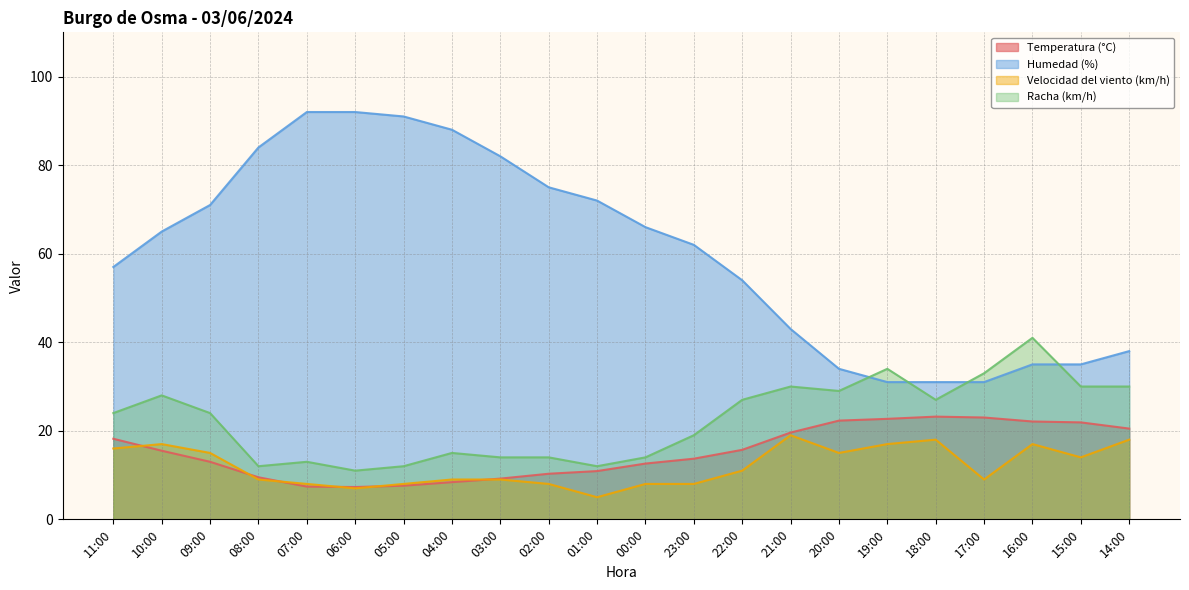

What is the difference between the second highest and second lowest values in the Temperatura (°C) series?

15.6